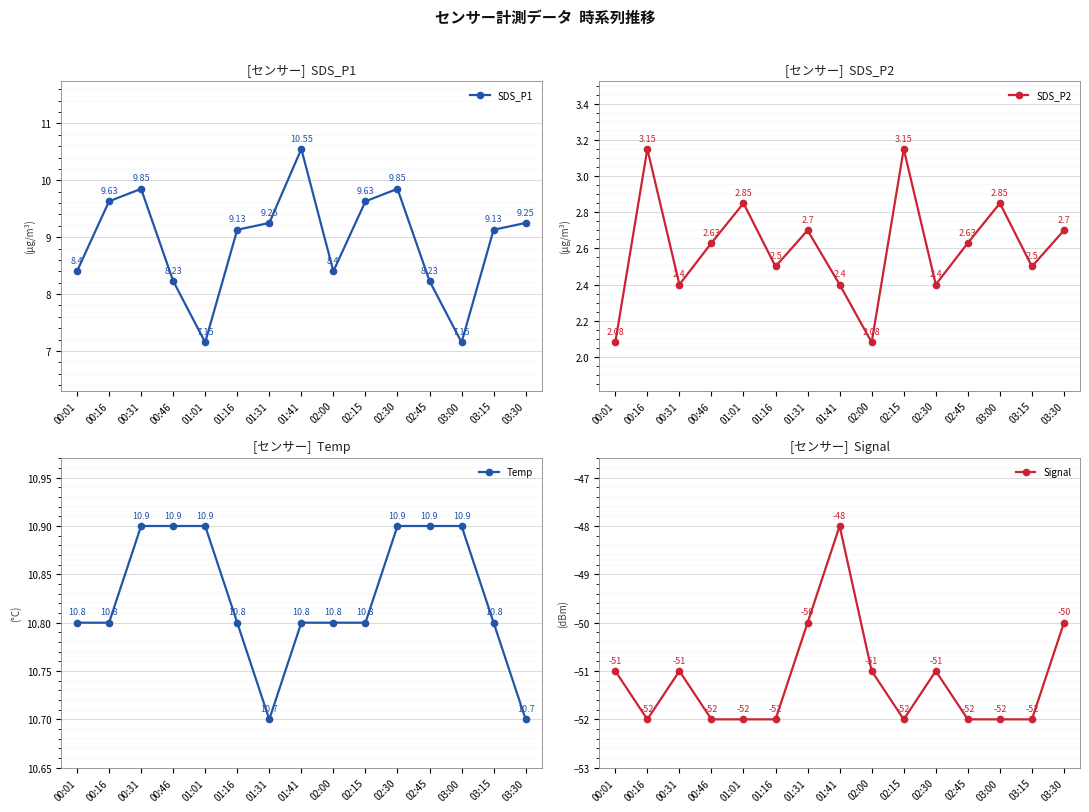

True or false: SDS_P2 and Signal cross at least once.

False